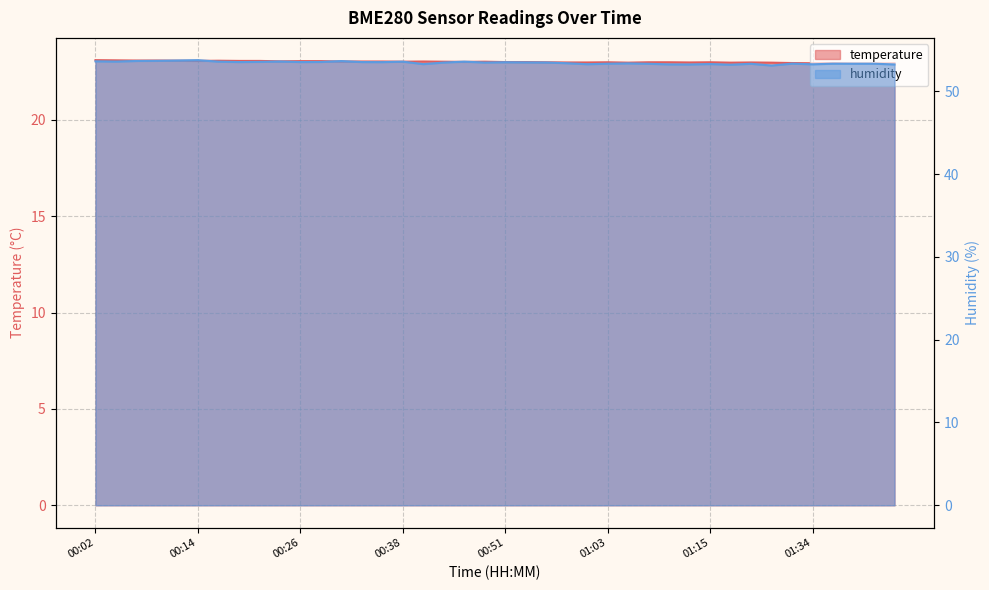

True or false: humidity and temperature cross at least once.

False